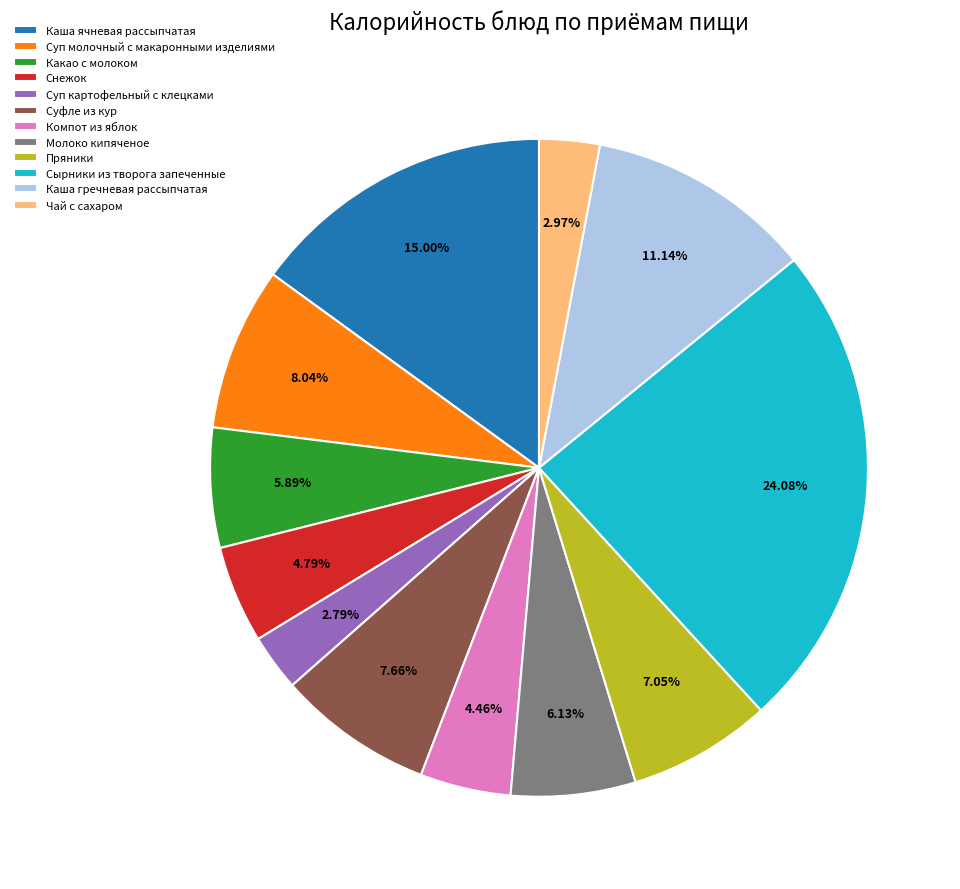

What percentage is NOT represented by Суп молочный с макаронными изделиями?

92.0%